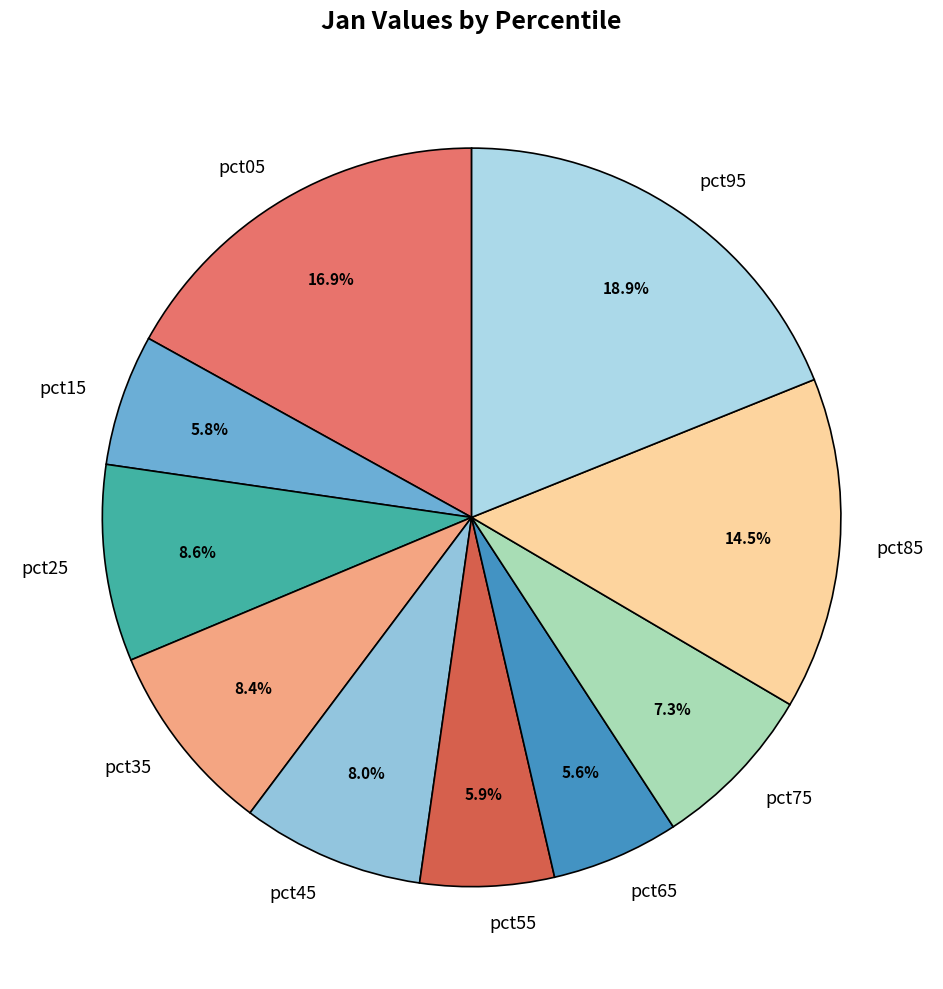

How many segments does this pie chart have?

10